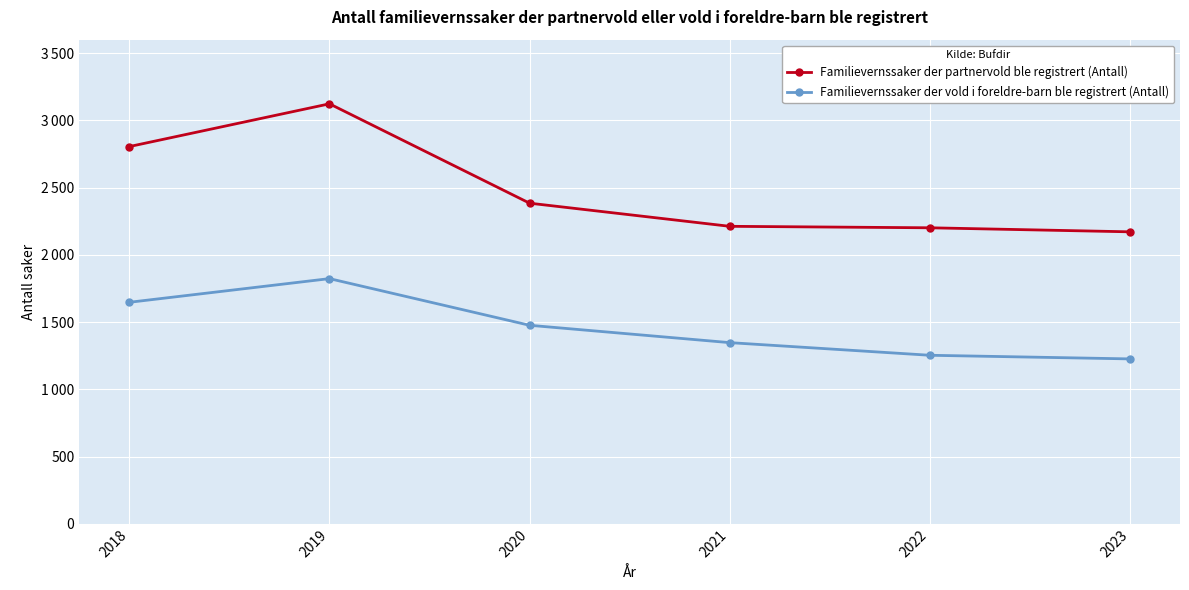

What are all the series names shown in the legend?

Familievernssaker der partnervold ble registrert (Antall), Familievernssaker der vold i foreldre-barn ble registrert (Antall)